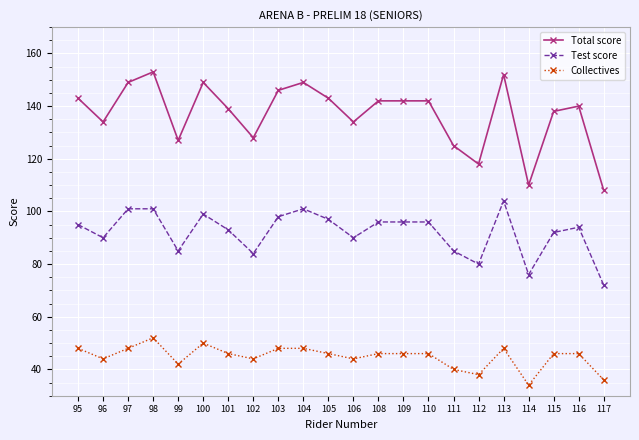

What is the sum of all Test score values?

2025